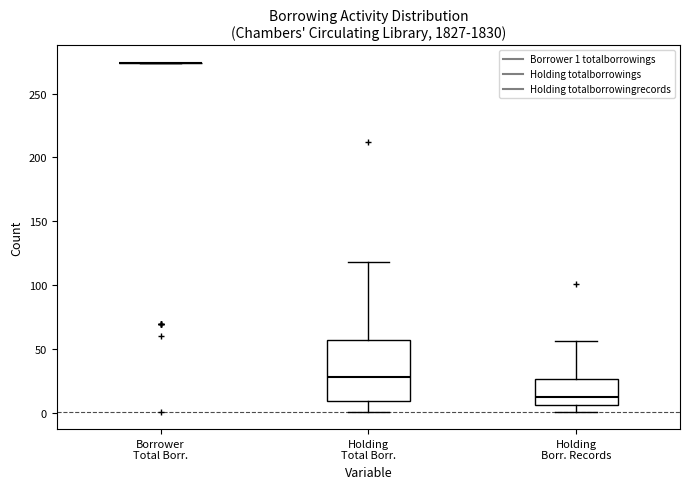

Where does the median line of the box for Holding Borr. Records sit on the y-axis? The values are not printed on the chart, so give them approximately, as read against the axis.

15